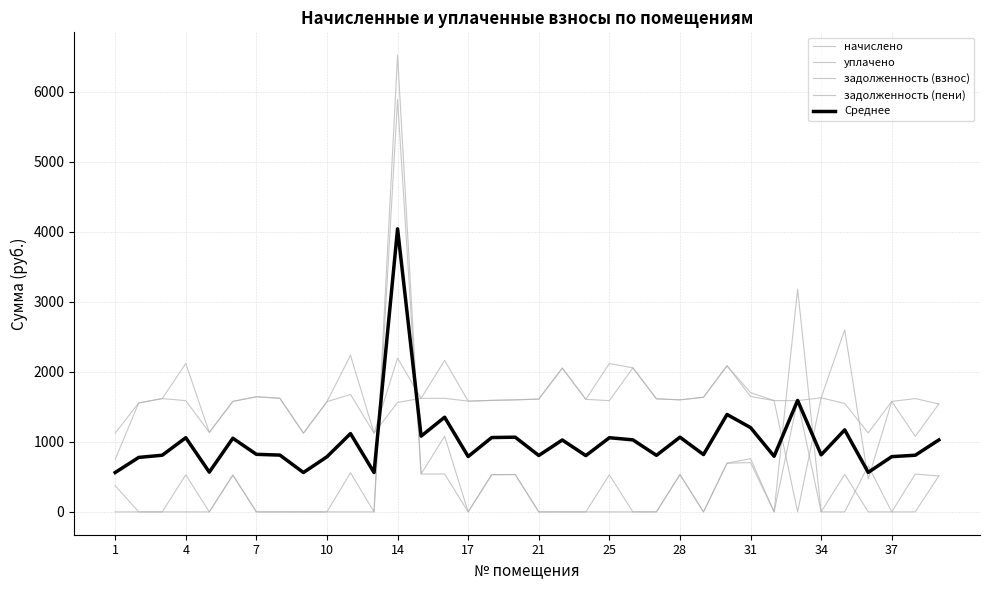

Does the chart have visible grid lines?

Yes